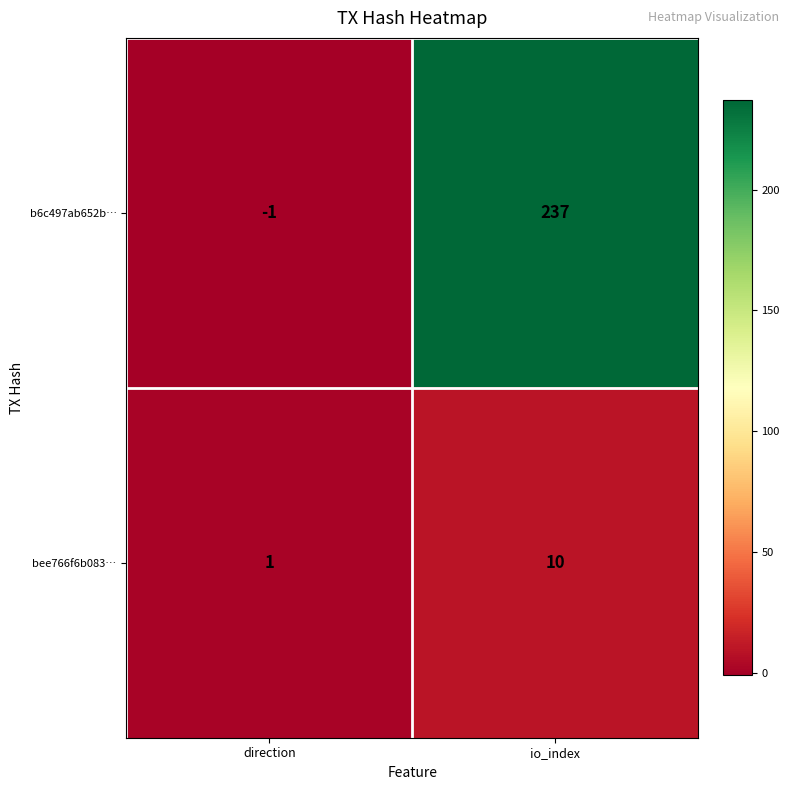

Which series has the largest range (max minus min)?

b6c497ab652b…